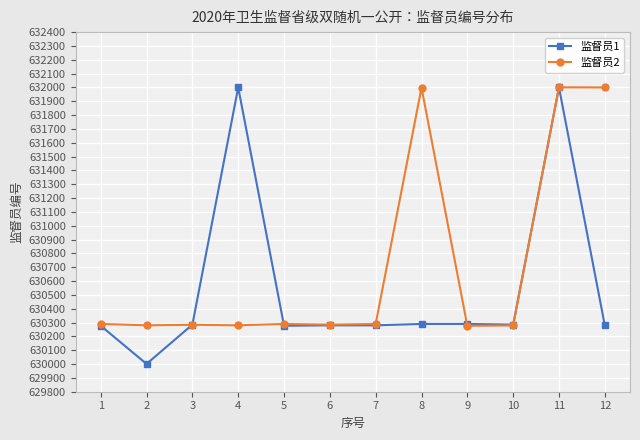

What is the minimum value for 监督员1?

630001